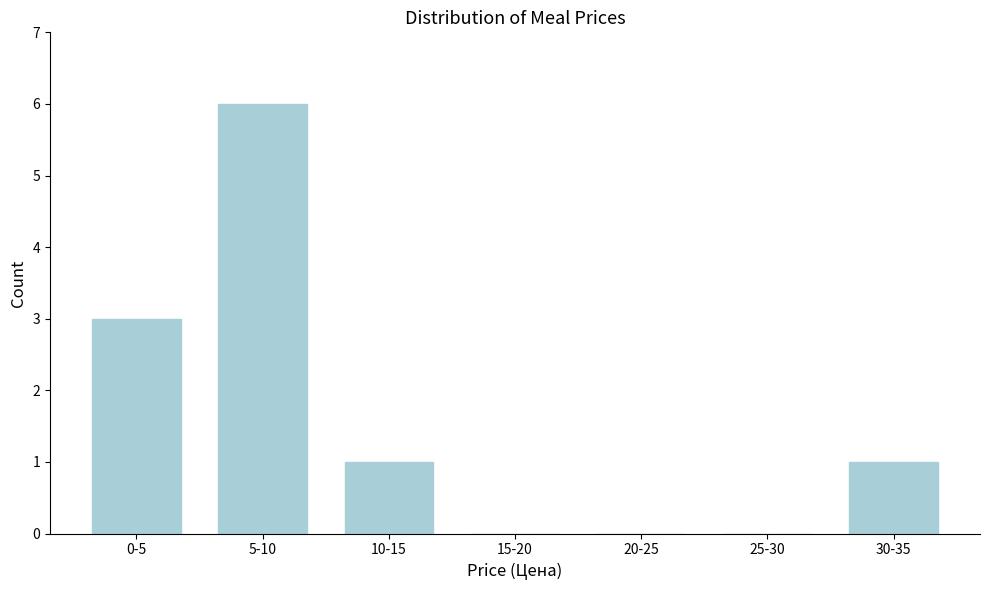

Reading right to left, what are all the values shown in this chart?

30-35=1	25-30=0	20-25=0	15-20=0	10-15=1	5-10=6	0-5=3